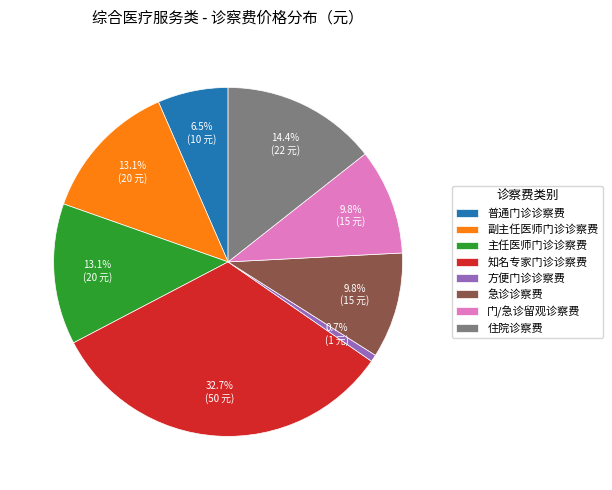

Does 门/急诊留观诊察费 represent more than half of the total?

No